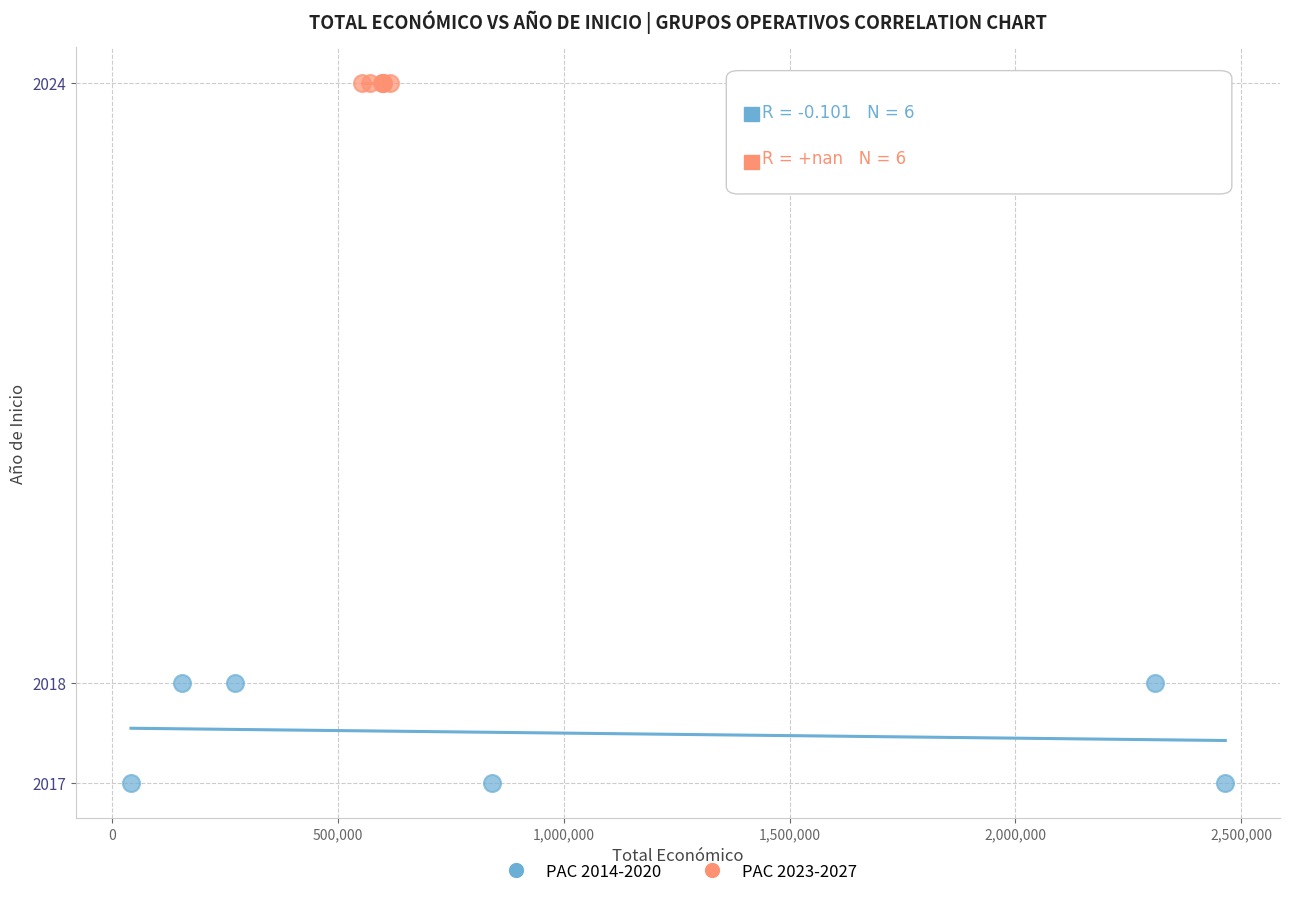

Which series contains the highest Y value?

PAC 2023-2027